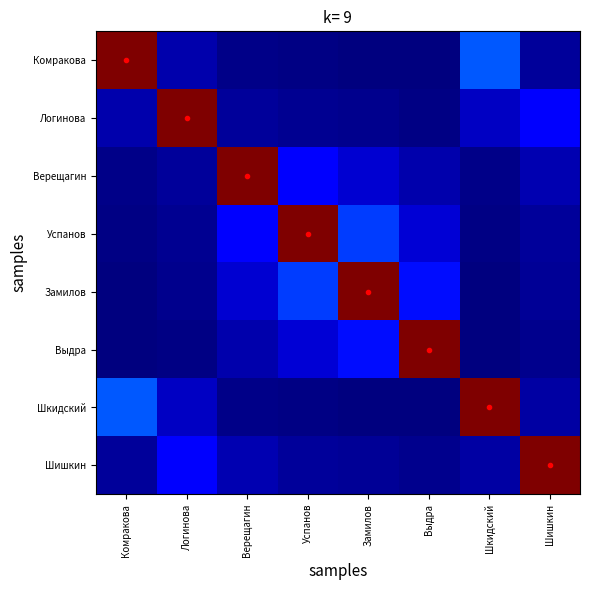

At which category is the sum across all series the highest?

Успанов